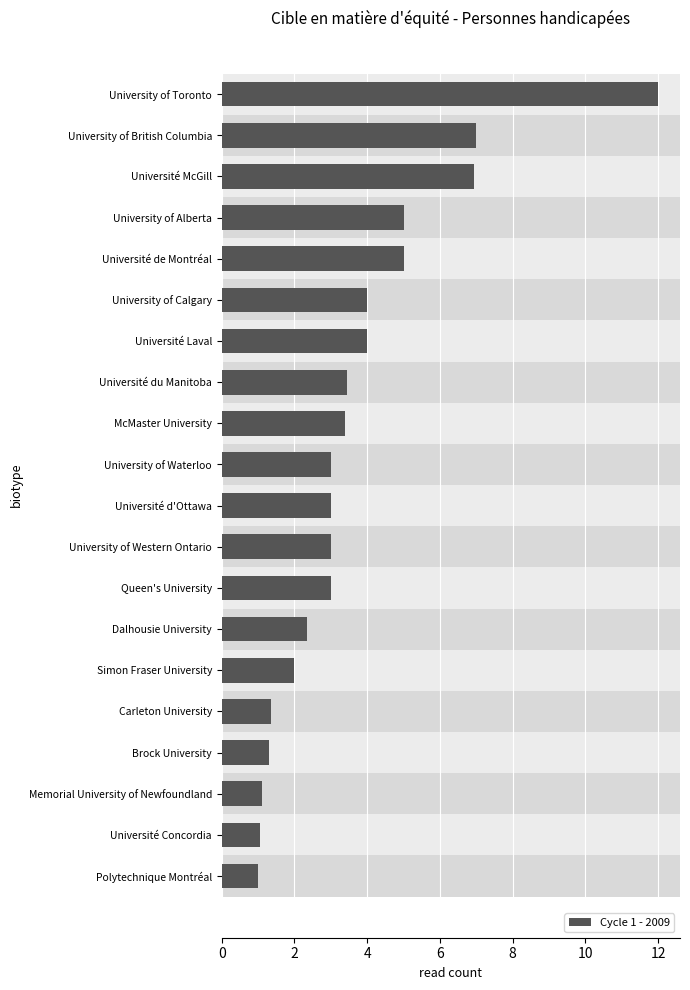

The chart shows a value of 4.0 at University of Calgary. True or false?

True